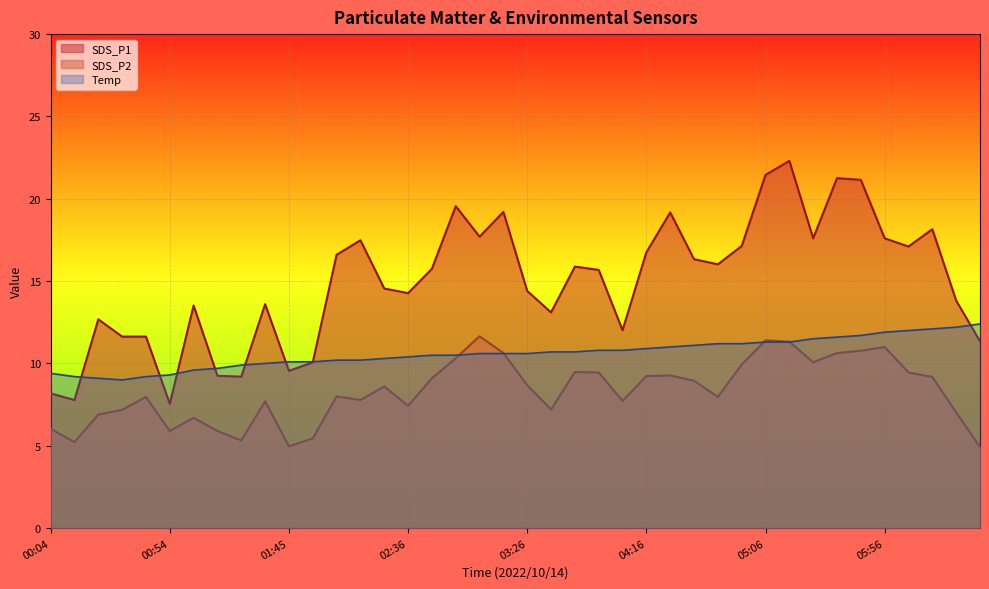

True or false: SDS_P2 and SDS_P1 intersect in this chart.

False